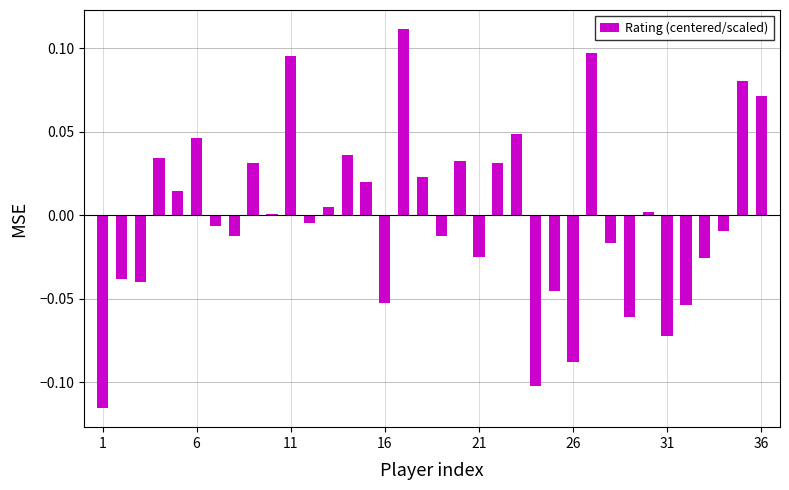

How many categories are shown in the chart?

36